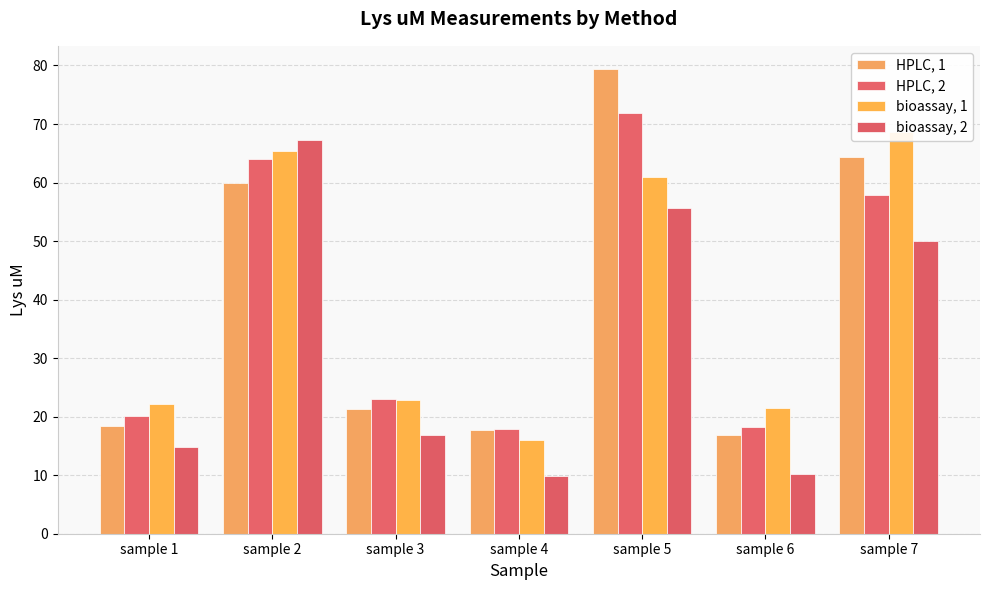

Reading right to left, transcribe all the data shown in this chart.

HPLC, 1: sample 7=64.4	sample 6=16.9	sample 5=79.4	sample 4=17.8	sample 3=21.3	sample 2=59.9	sample 1=18.4
HPLC, 2: sample 7=57.8	sample 6=18.3	sample 5=71.9	sample 4=17.9	sample 3=23.0	sample 2=63.9	sample 1=20.0
bioassay, 1: sample 7=68.7	sample 6=21.6	sample 5=60.9	sample 4=16.0	sample 3=22.9	sample 2=65.5	sample 1=22.2
bioassay, 2: sample 7=50.0	sample 6=10.1	sample 5=55.7	sample 4=9.8	sample 3=16.9	sample 2=67.2	sample 1=14.8